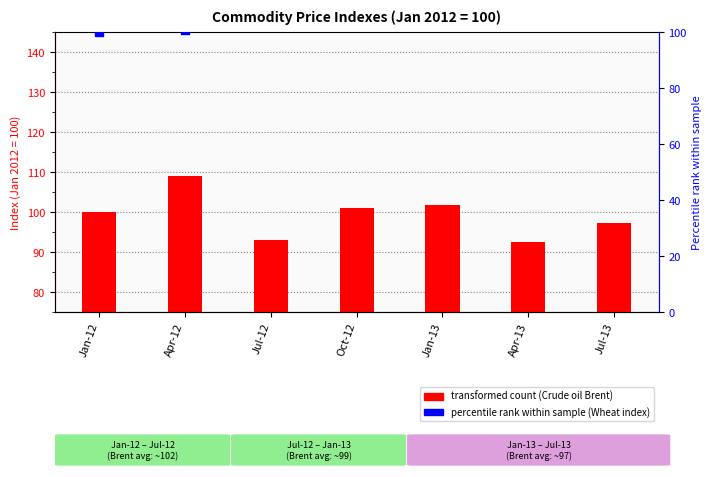

Is the value of percentile rank within sample (Wheat) at Apr-13 greater than the value of transformed count (Crude oil) at Jul-13?

Yes